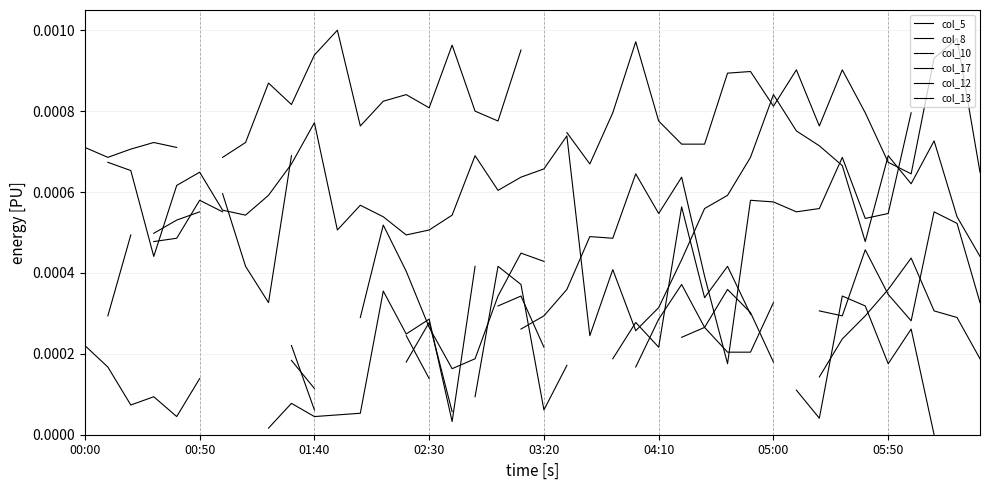

Which series has the widest spread of values?

col_17